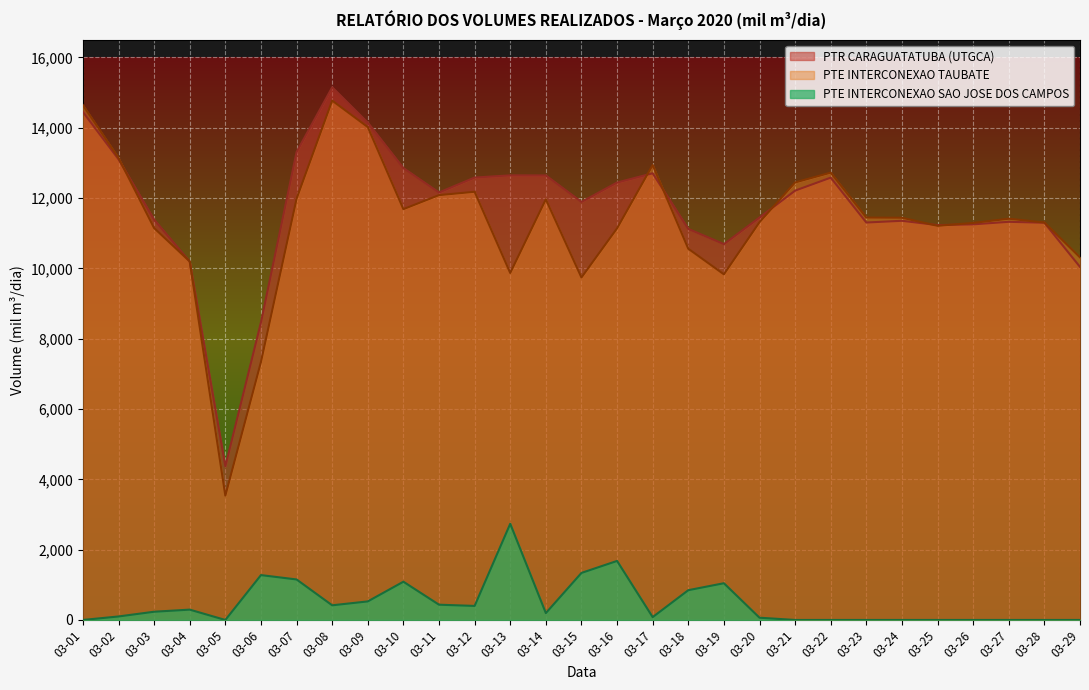

What is the highest value of the PTR CARAGUATATUBA (UTGCA) series?

15149.3